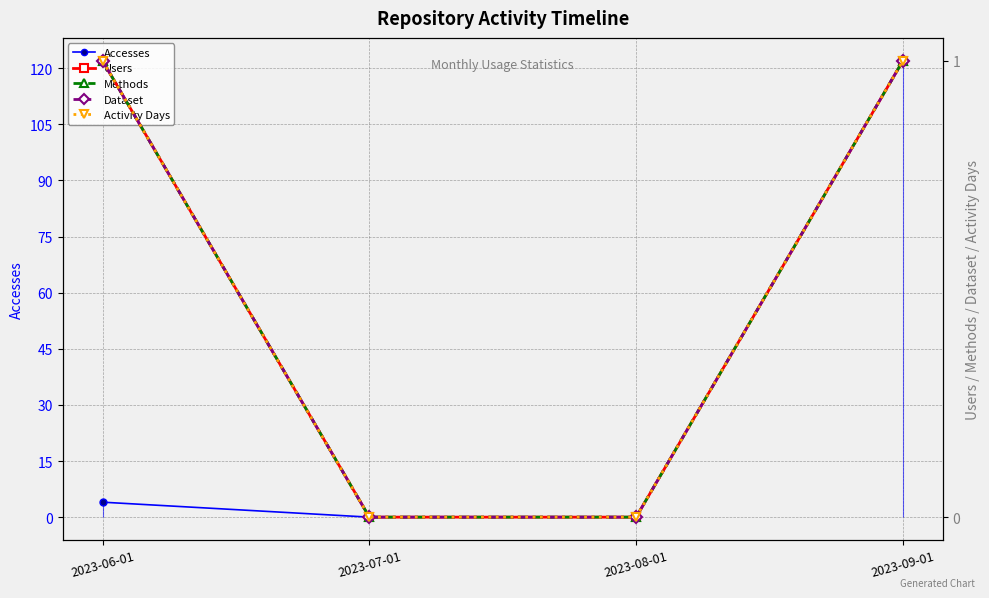

How many lines are shown in the chart?

5